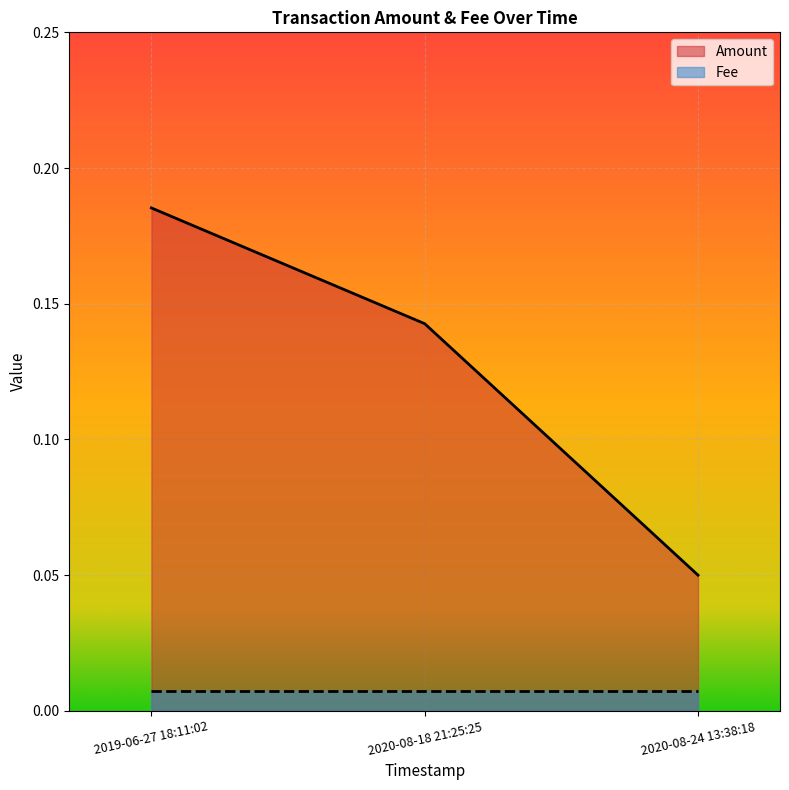

Reading left to right, list all the values displayed in this chart.

2019-06-27 18:11:02=0.2	2020-08-18 21:25:25=0.1	2020-08-24 13:38:18=0.1